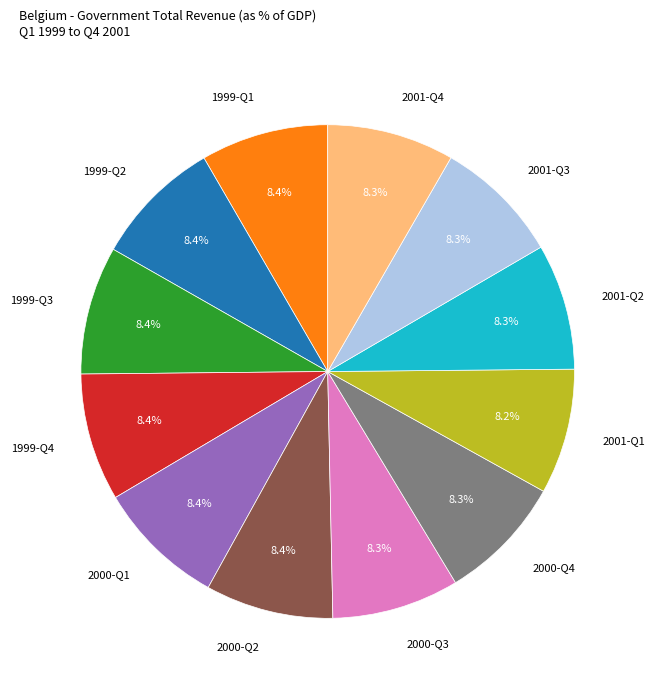

What is the ratio of the value at 1999-Q1 to the value at 2001-Q3?

1.0